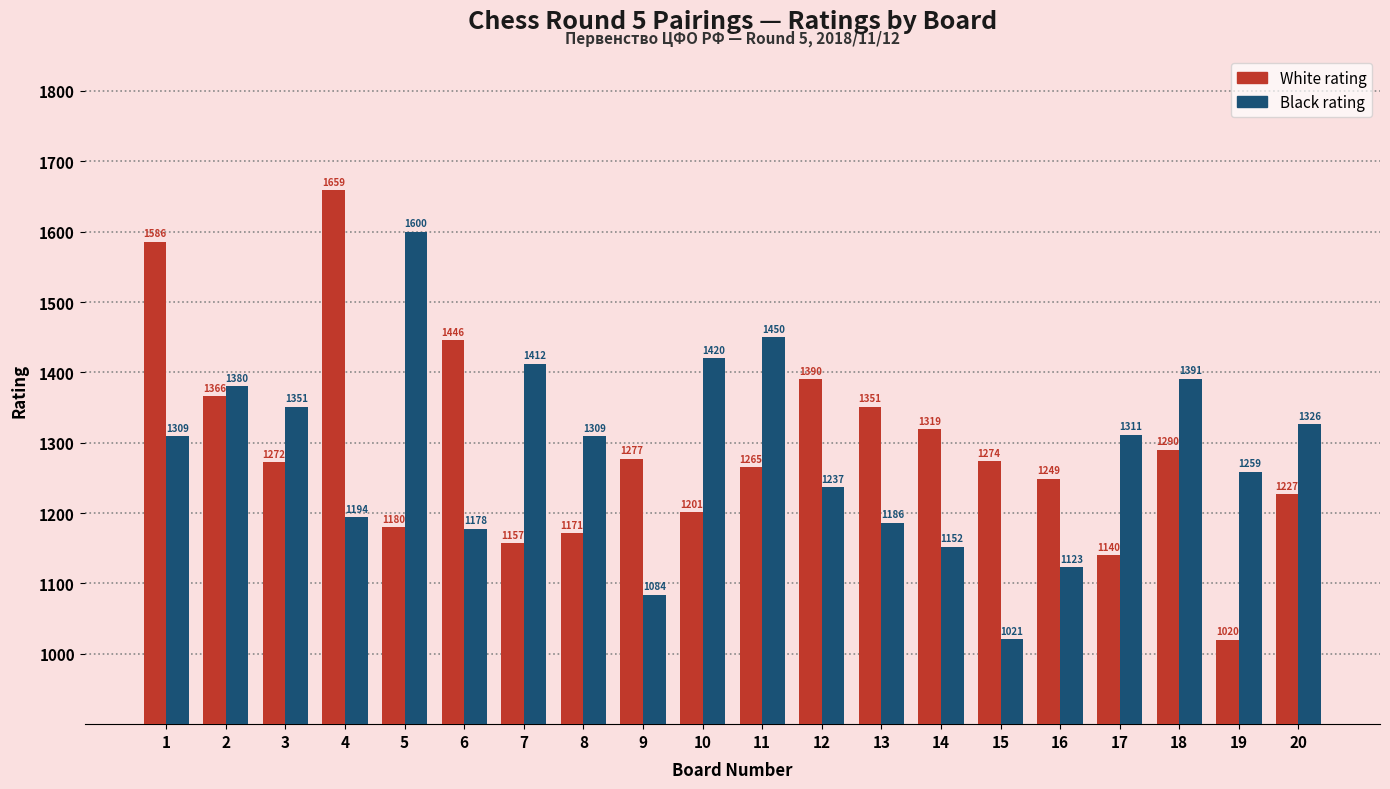

Where is White rating nearest to the value 1339?

13